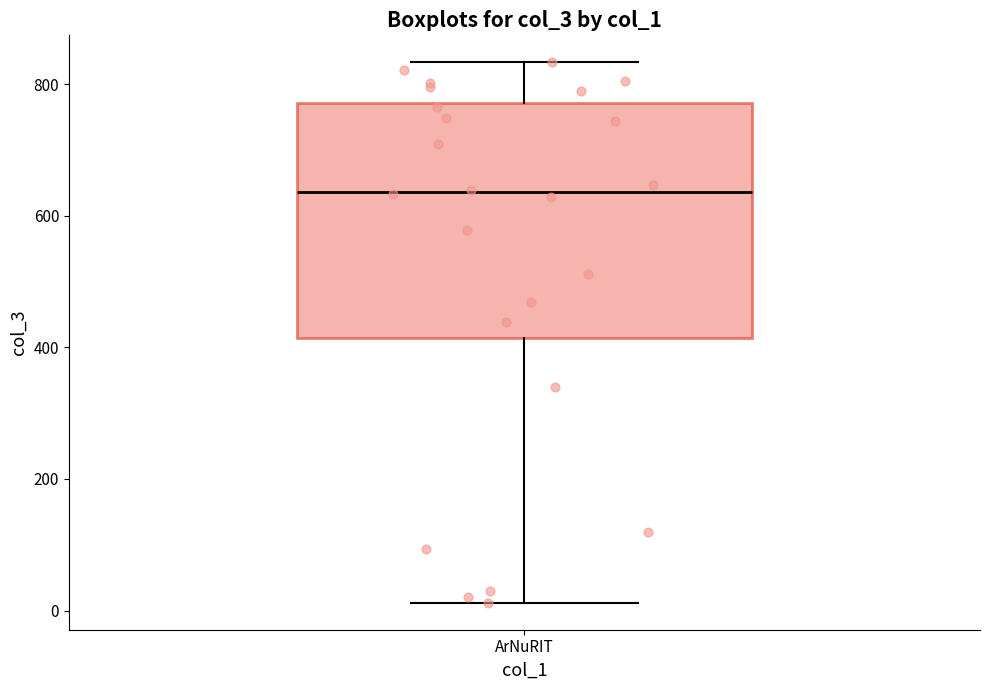

Read this box plot against the y-axis: the position of the median line, the range covered by the box, and the ends of both whiskers. The values are not printed on the chart, so give them approximately, as read against the axis.

median 640, box 420 to 780, whiskers 20 to 840